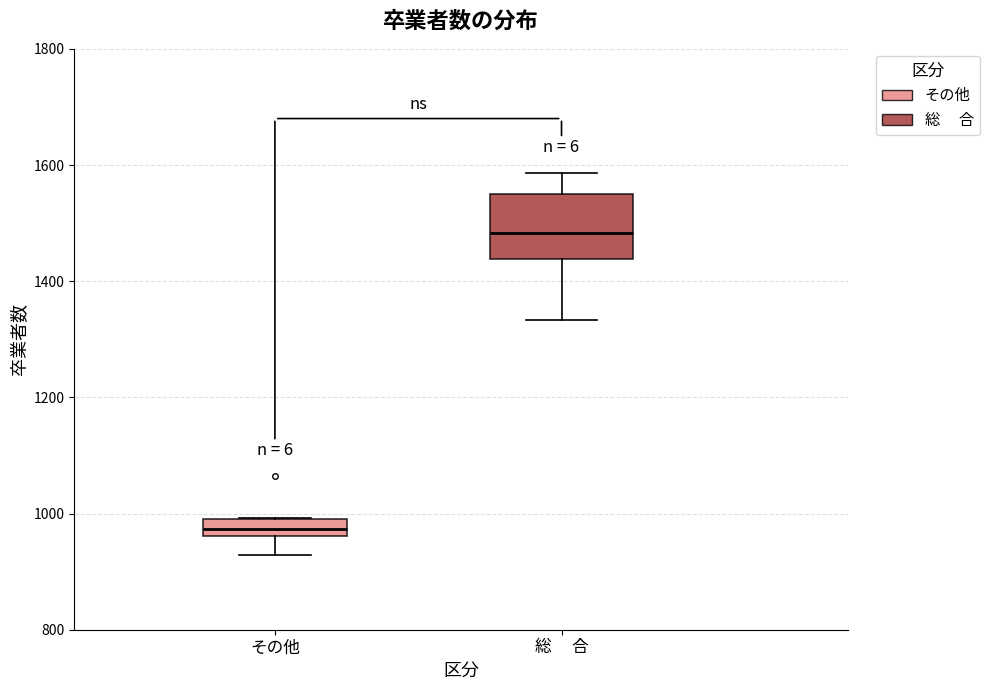

Which box has the lowest median line?

その他